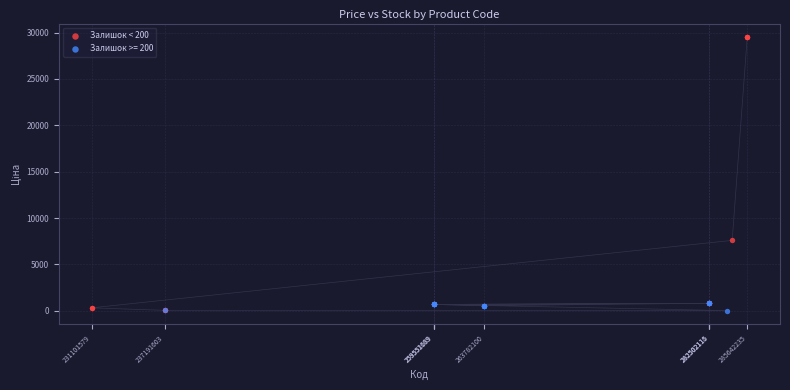

Which series has the widest spread of Y values?

Залишок < 200